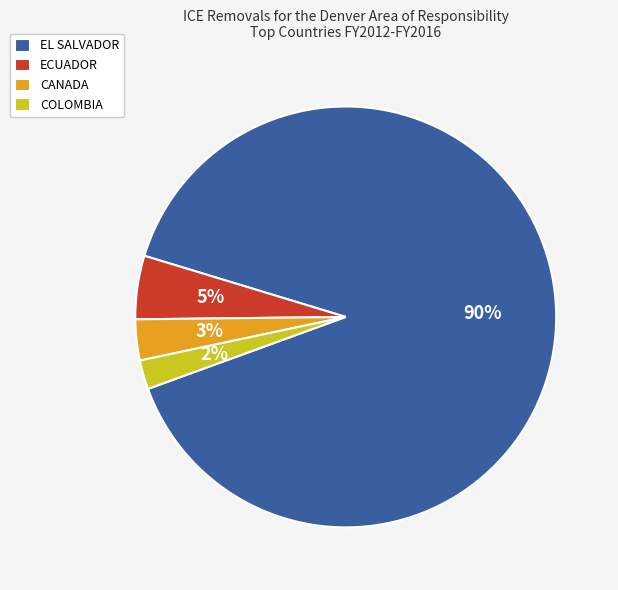

True or false: COLOMBIA accounts for 2% of the total.

True